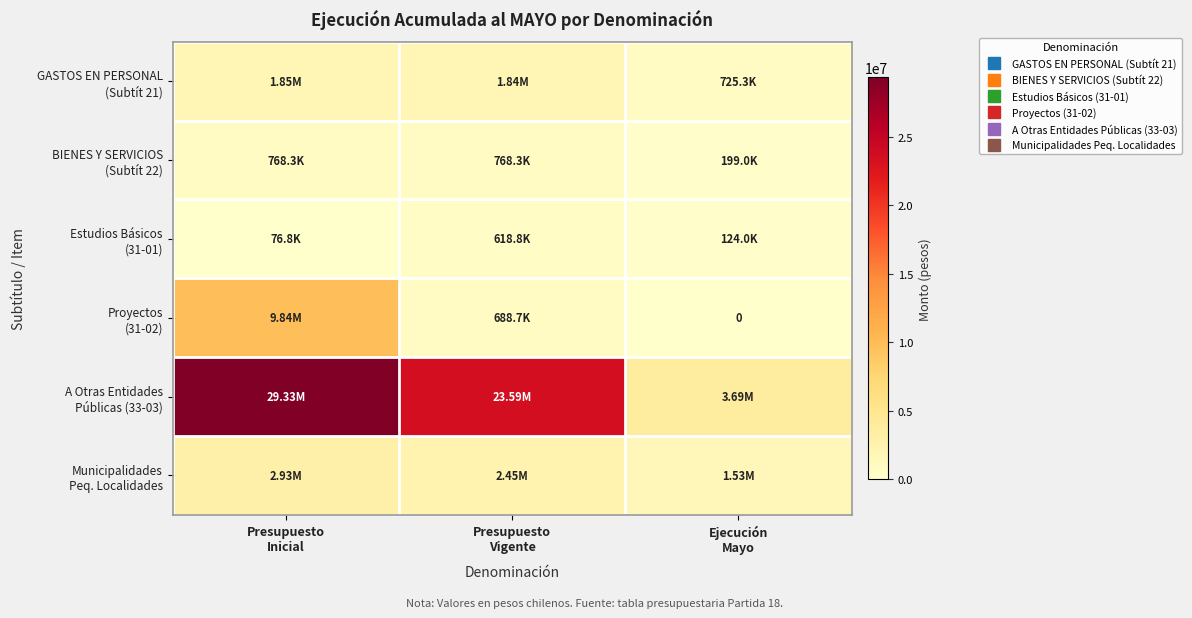

At Presupuesto Inicial, list the series in order from smallest to largest.

Estudios Básicos (31-01), BIENES Y SERVICIOS (Subtít 22), GASTOS EN PERSONAL (Subtít 21), Municipalidades Peq. Localidades, Proyectos (31-02), A Otras Entidades Públicas (33-03)